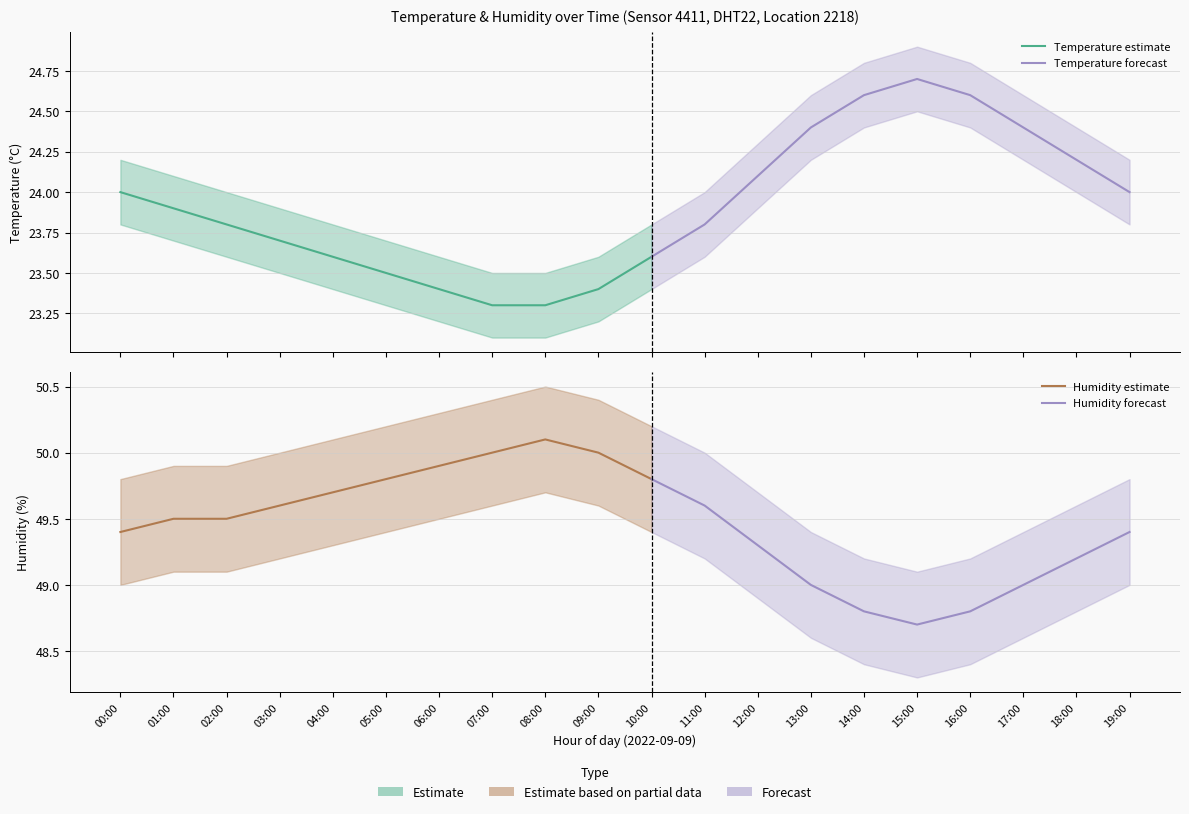

The temp_upper series shows 40.7 at 16:00. True or false?

False